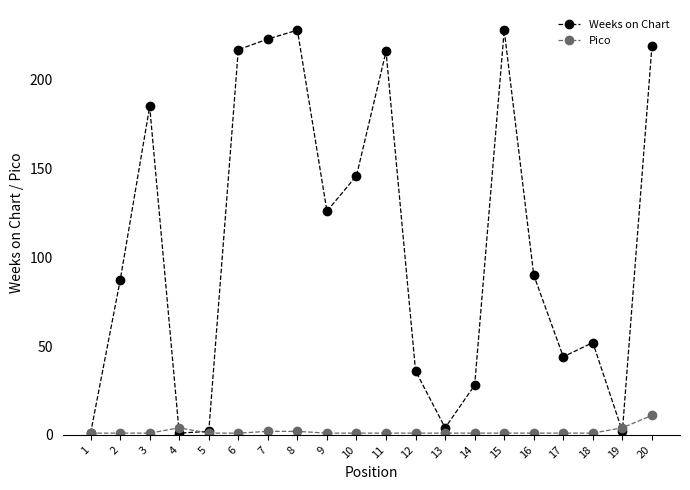

What is the sum of all Pico values?

38